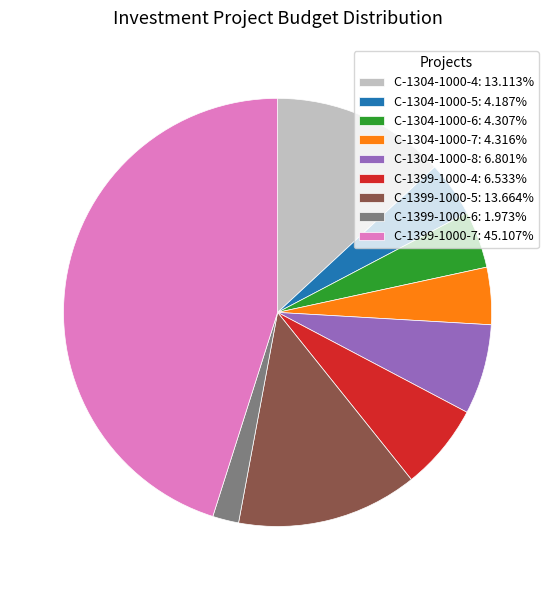

Combined, do C-1304-1000-8: 6.801% and C-1304-1000-4: 13.113% account for over 50%?

No